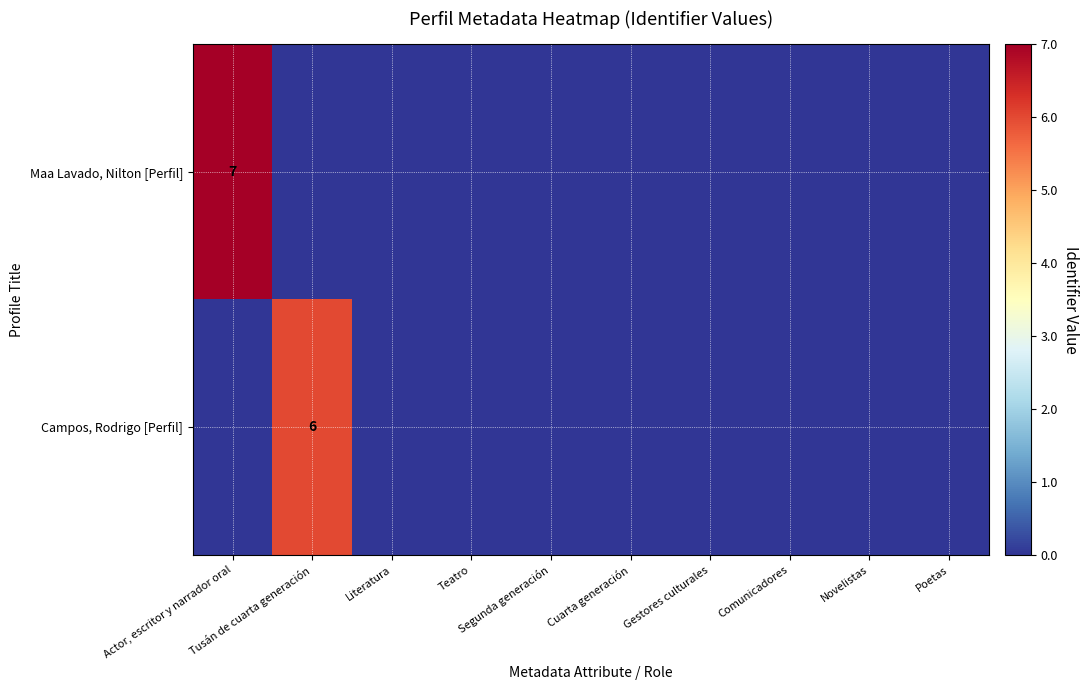

How many values in the Maa Lavado, Nilton [Perfil] series exceed 0?

1